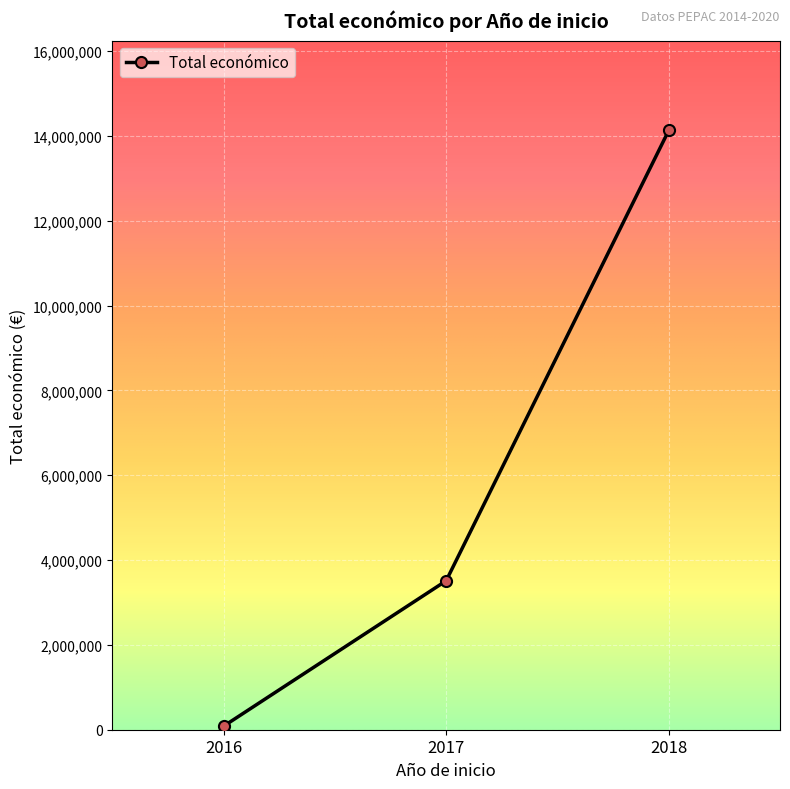

How many data points does each series have?

3